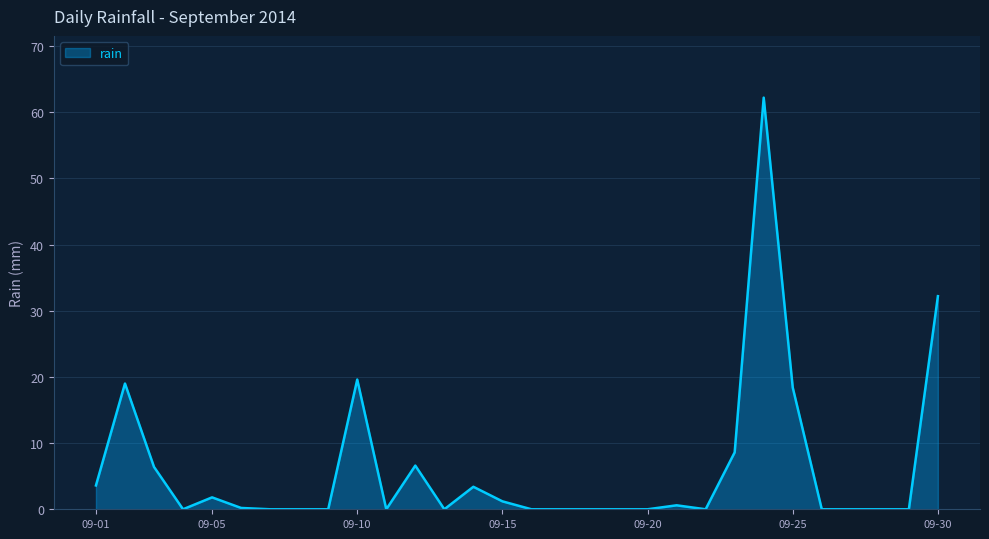

What is the difference between the maximum and minimum values?

62.2